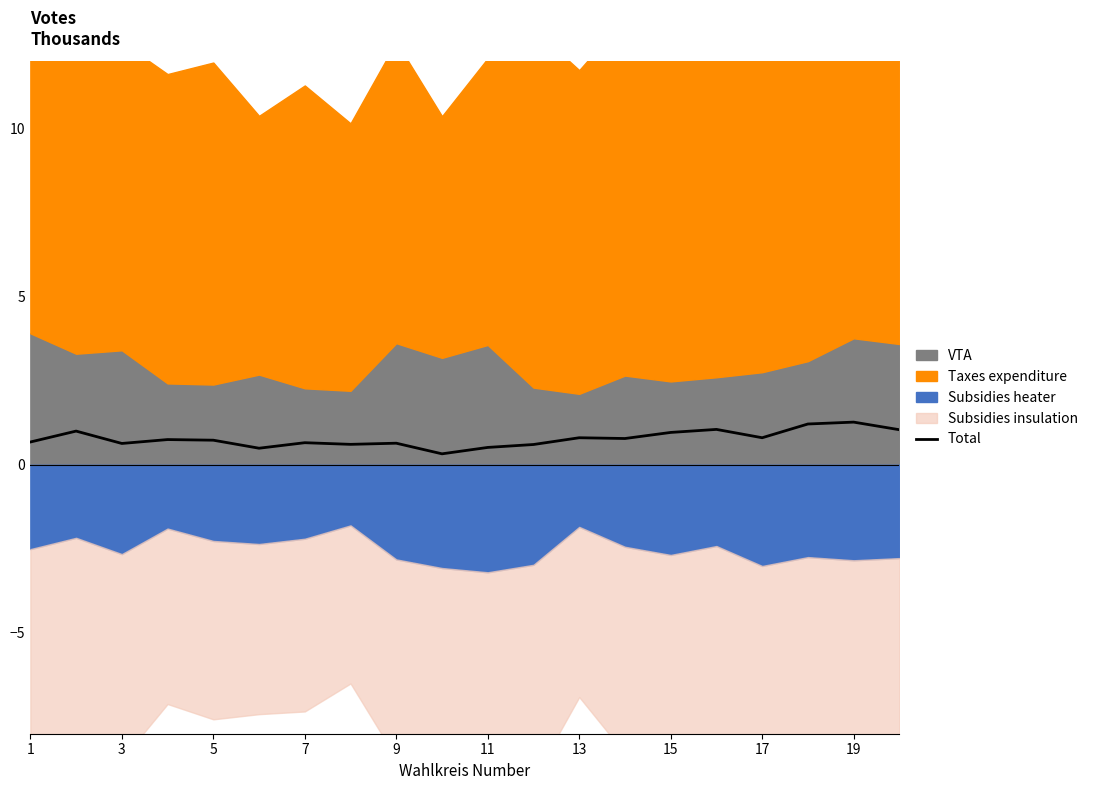

What is the greatest value displayed?

1.3